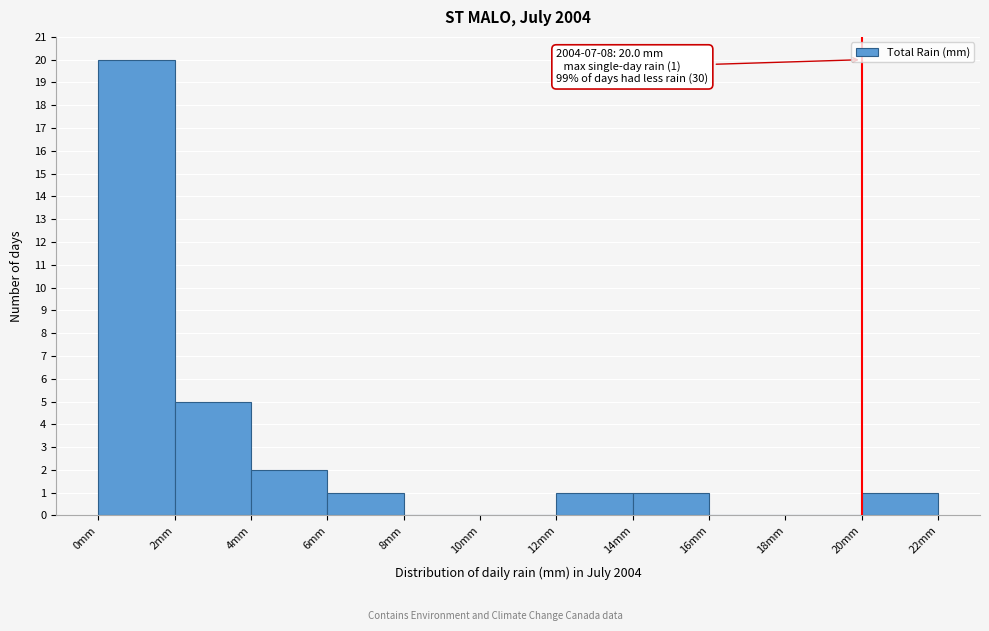

Which range on the x-axis has the tallest bar?

0 to 2